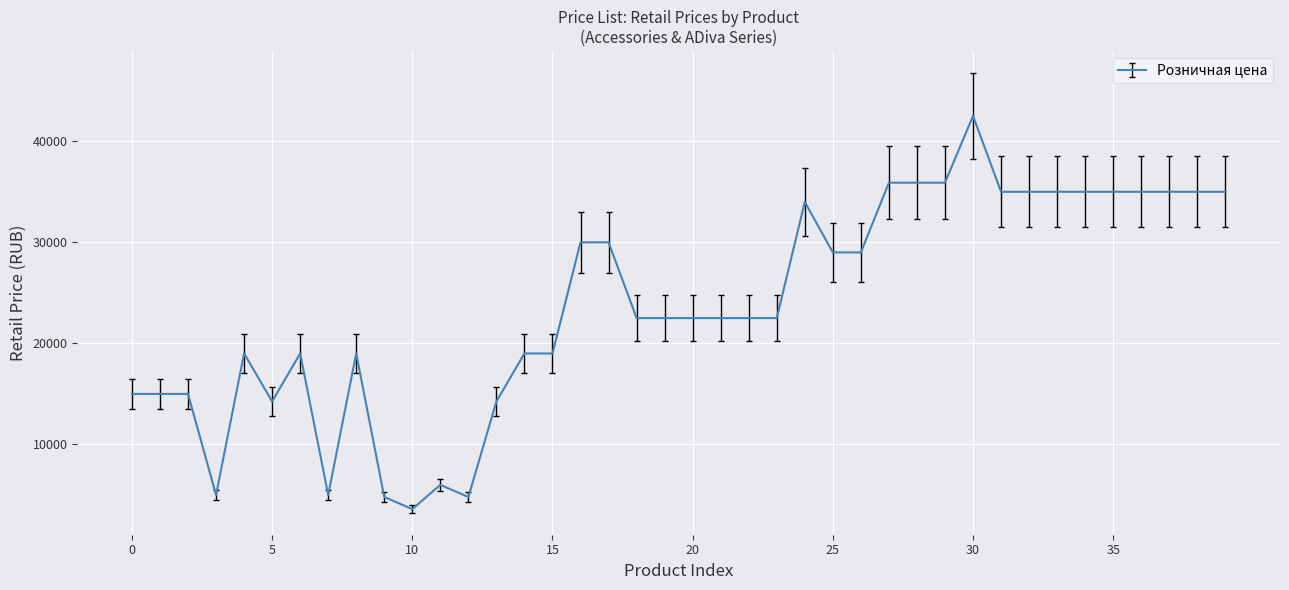

What is the average value?

23738